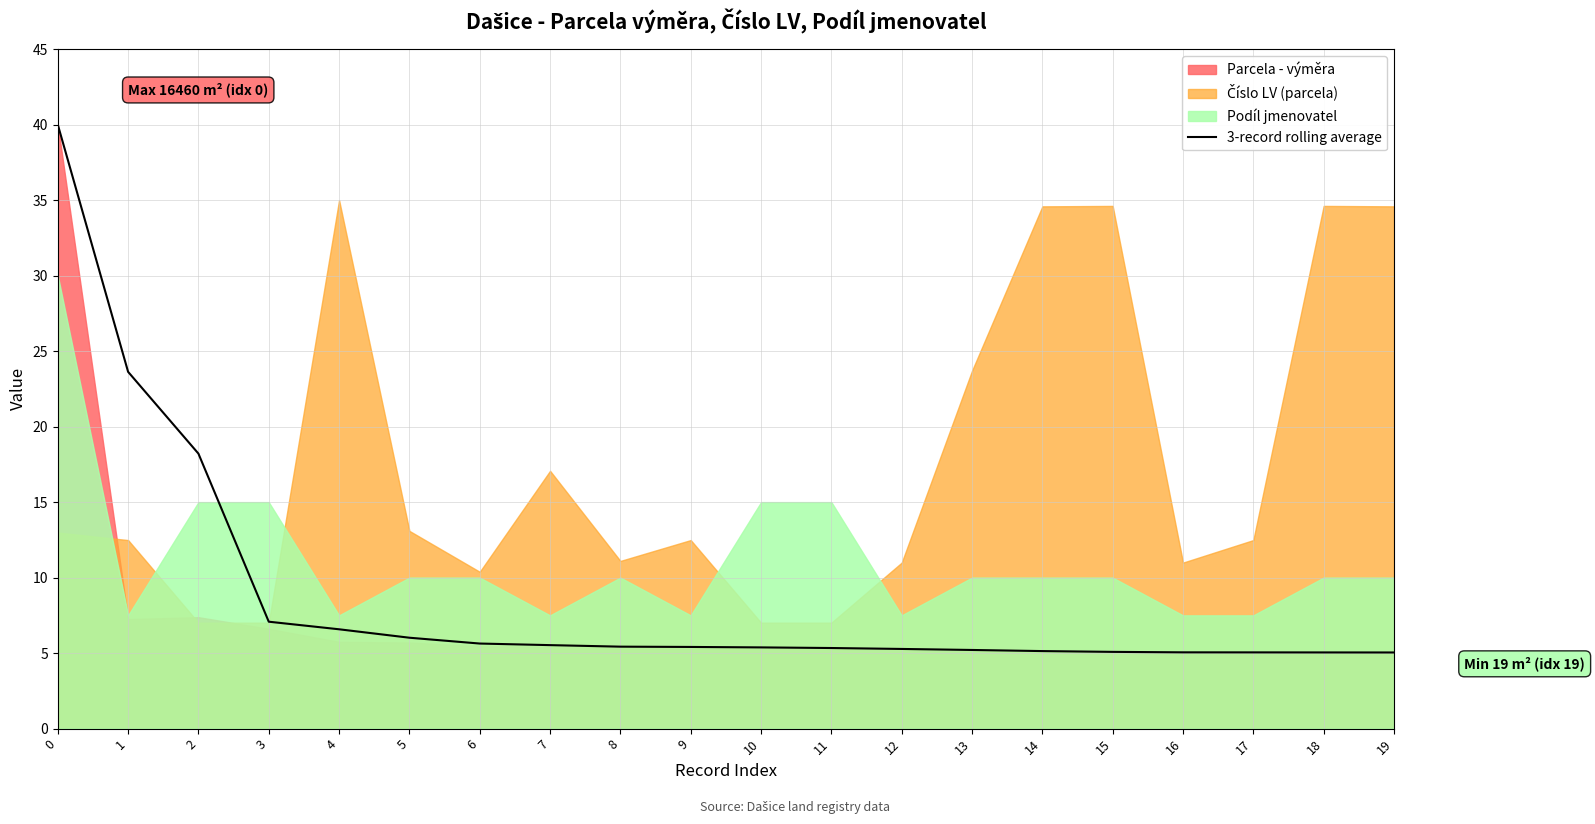

How many lines are shown in the chart?

1